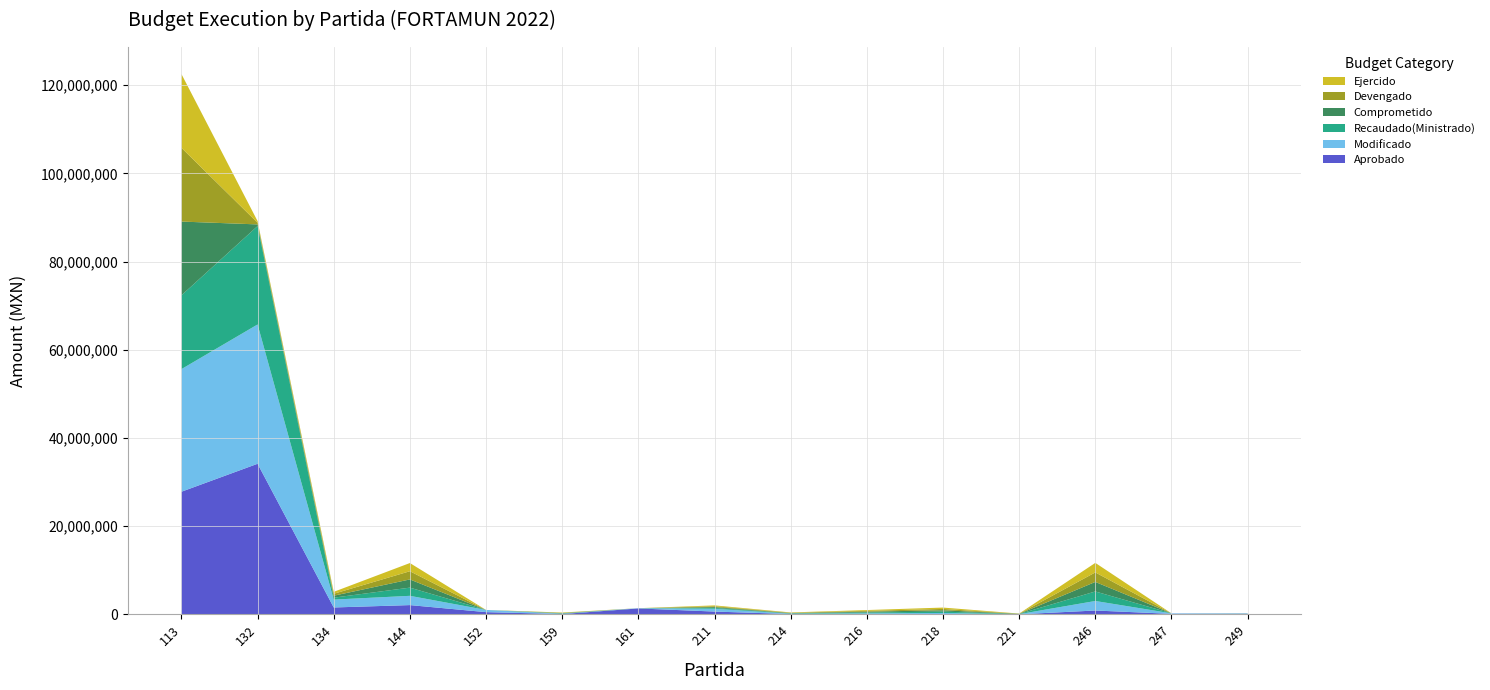

Reading left to right, list all the values displayed in this chart.

Aprobado: 27807335.6	34149779.8	1559848.1	2100000.0	500000.0	69500.0	1340810.6	633729.9	68841.2	55206.2	6120.0	12000.0	871529.0	112470.0	112032.0
Modificado: 27807335.6	31590647.8	1785215.1	2100000.0	500000.0	69500.0	52431.8	633729.9	72900.0	183803.4	306334.3	32932.0	2159946.1	112470.0	112032.0
Recaudado(Ministrado): 16731423.0	22321483.9	440337.9	1859268.2	0.0	68500.0	0.0	190824.2	72900.0	183803.4	306334.3	32932.0	2159946.1	0.0	6667.0
Comprometido: 16731423.0	371392.3	440337.9	1859268.2	0.0	68500.0	0.0	190824.2	72900.0	183803.4	306334.3	32932.0	2159946.1	0.0	6667.0
Devengado: 16731423.0	371392.3	440337.9	1859268.2	0.0	68500.0	0.0	190824.2	72900.0	183803.4	306334.3	32932.0	2159946.1	0.0	6667.0
Ejercido: 16731423.0	371392.3	440337.9	1859268.2	0.0	68500.0	0.0	190824.2	72900.0	183803.4	306334.3	32932.0	2159946.1	0.0	6667.0